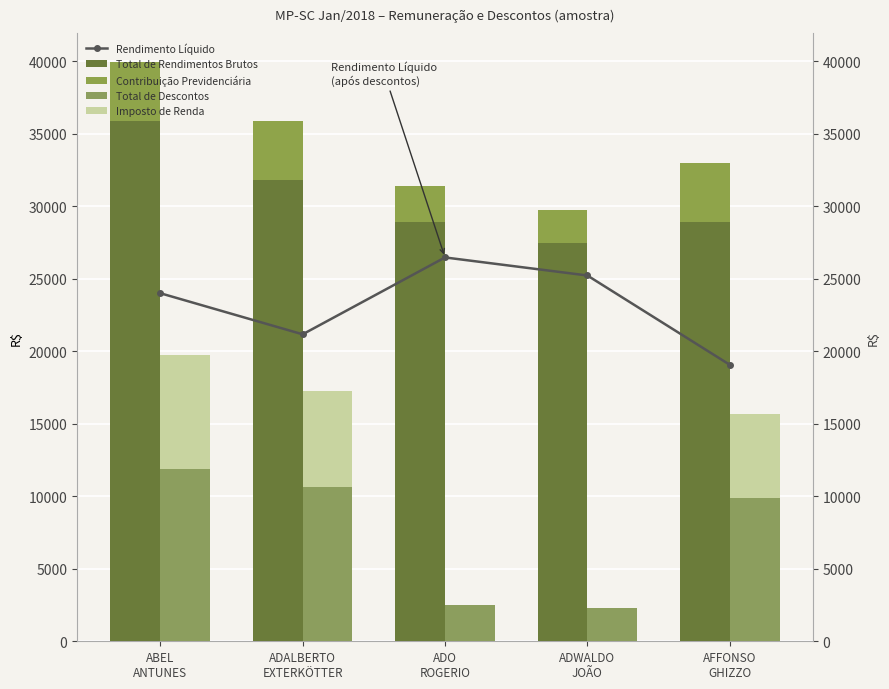

How many bars are there in total?

25